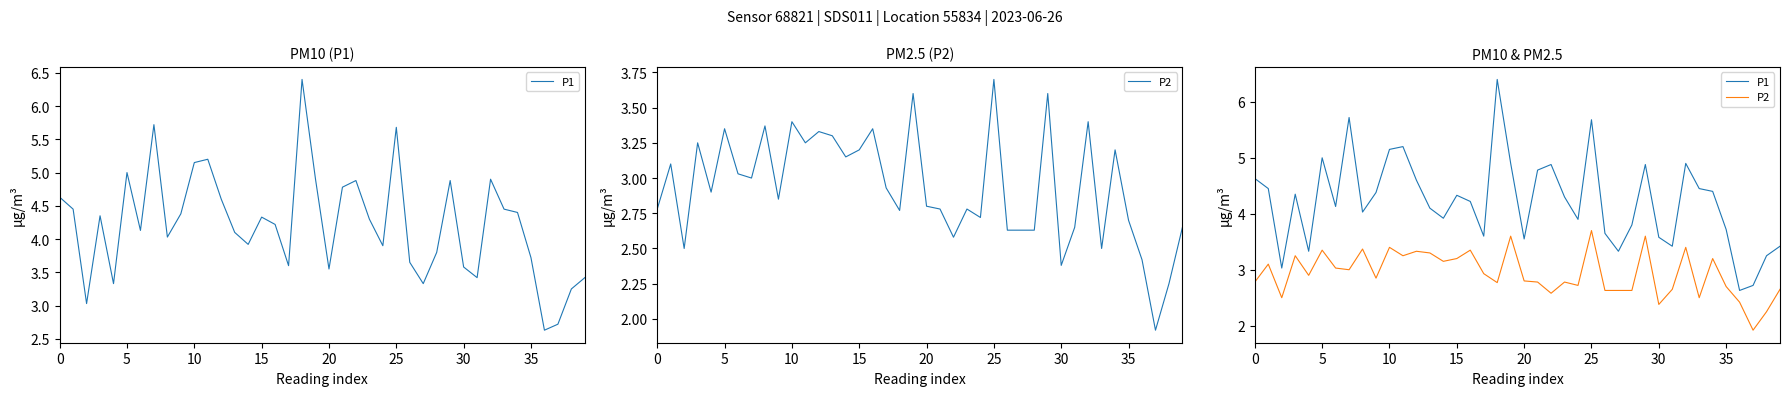

True or false: P1 and P2 cross at least once.

False